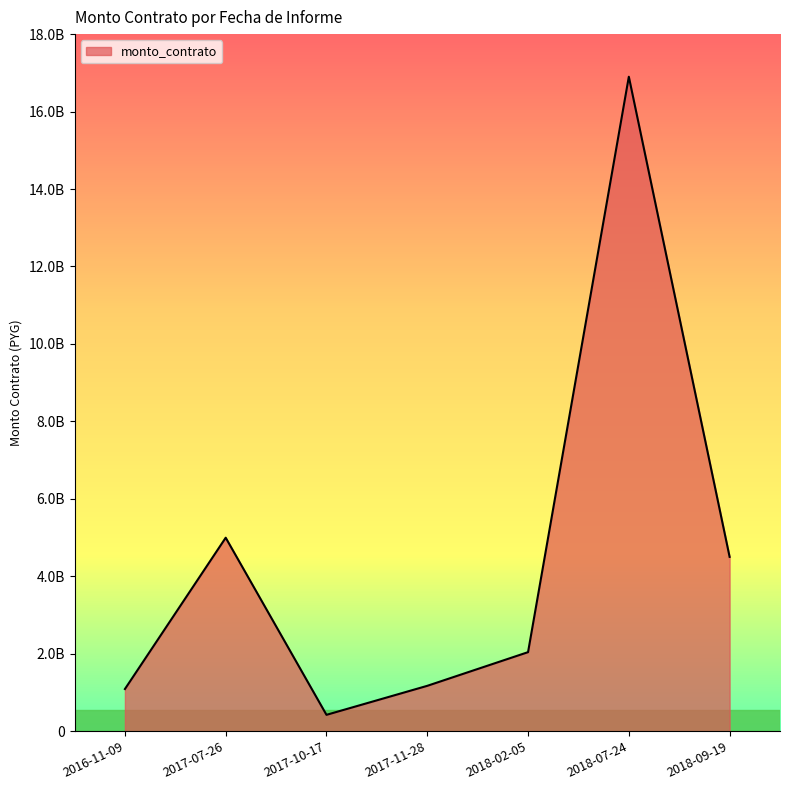

What is the label of the 6th point from the right?

2017-07-26